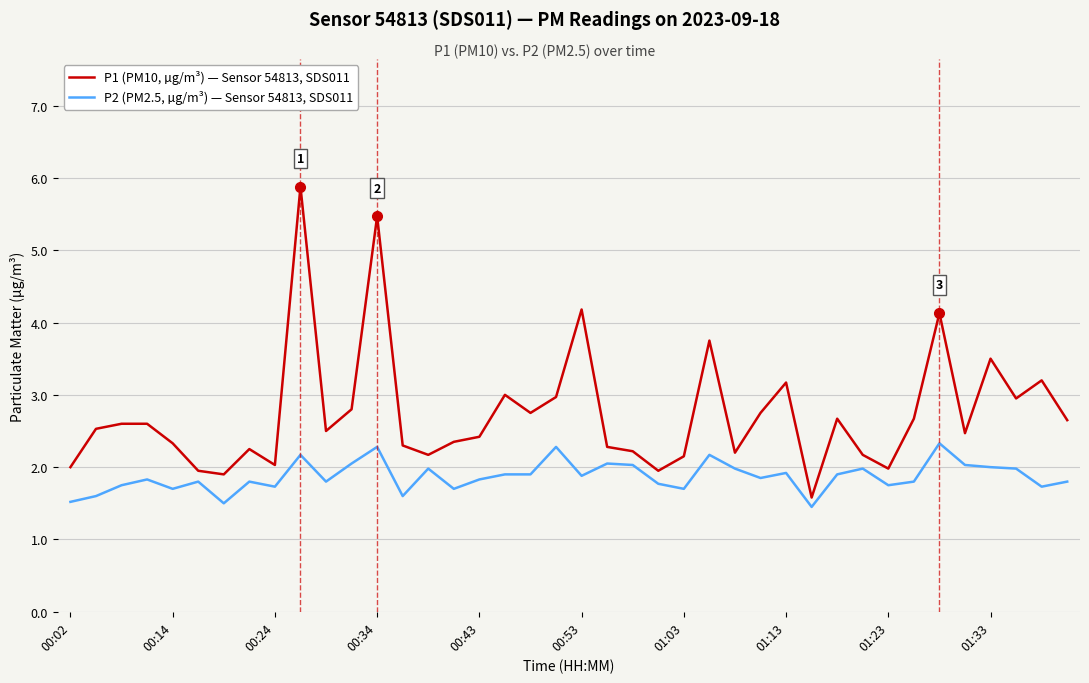

True or false: P2 (PM2.5, µg/m³) — Sensor 54813, SDS011 and P1 (PM10, µg/m³) — Sensor 54813, SDS011 intersect in this chart.

False